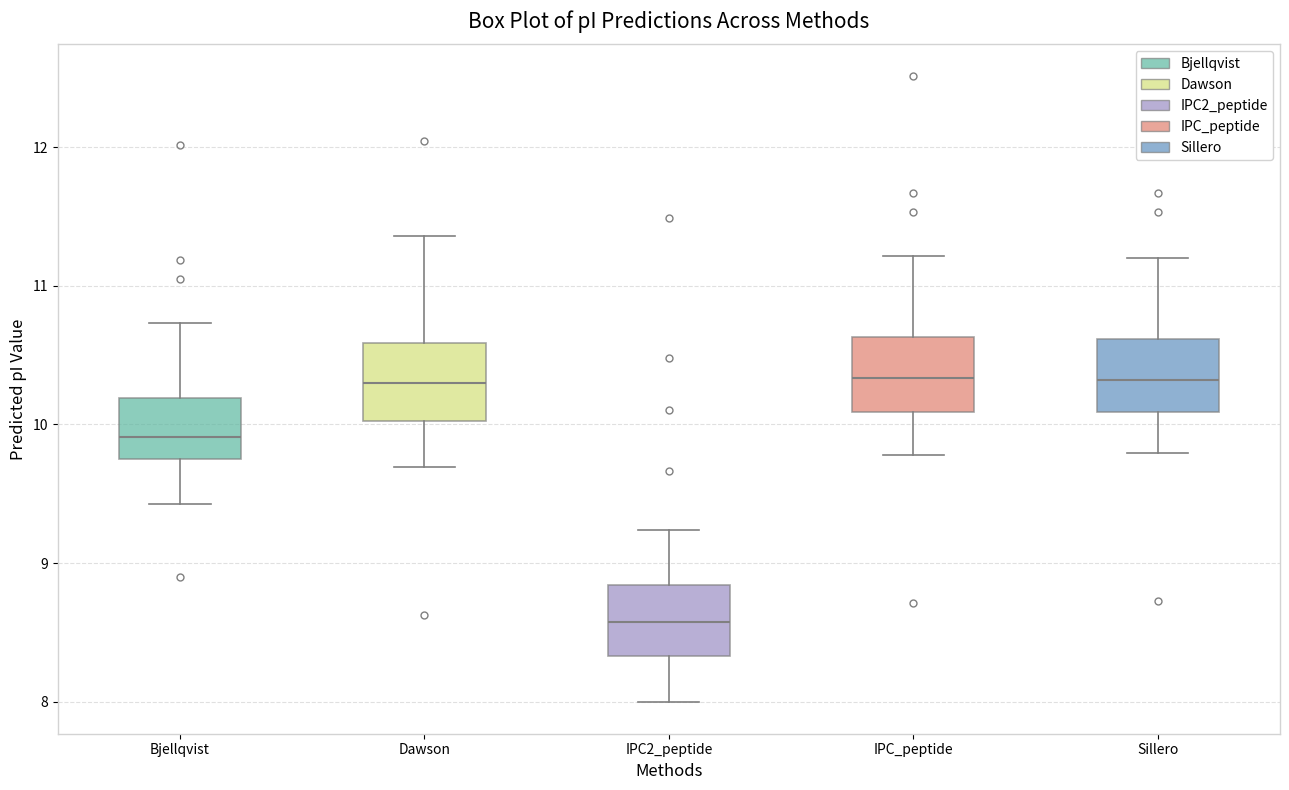

Where is the upper edge of the box for IPC2_peptide on the y-axis? The values are not printed on the chart, so give them approximately, as read against the axis.

8.8